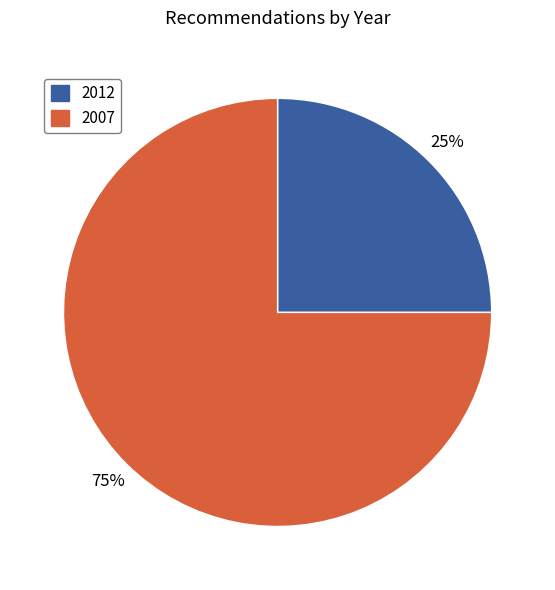

Is it true that 2012 is 25% of the pie?

True